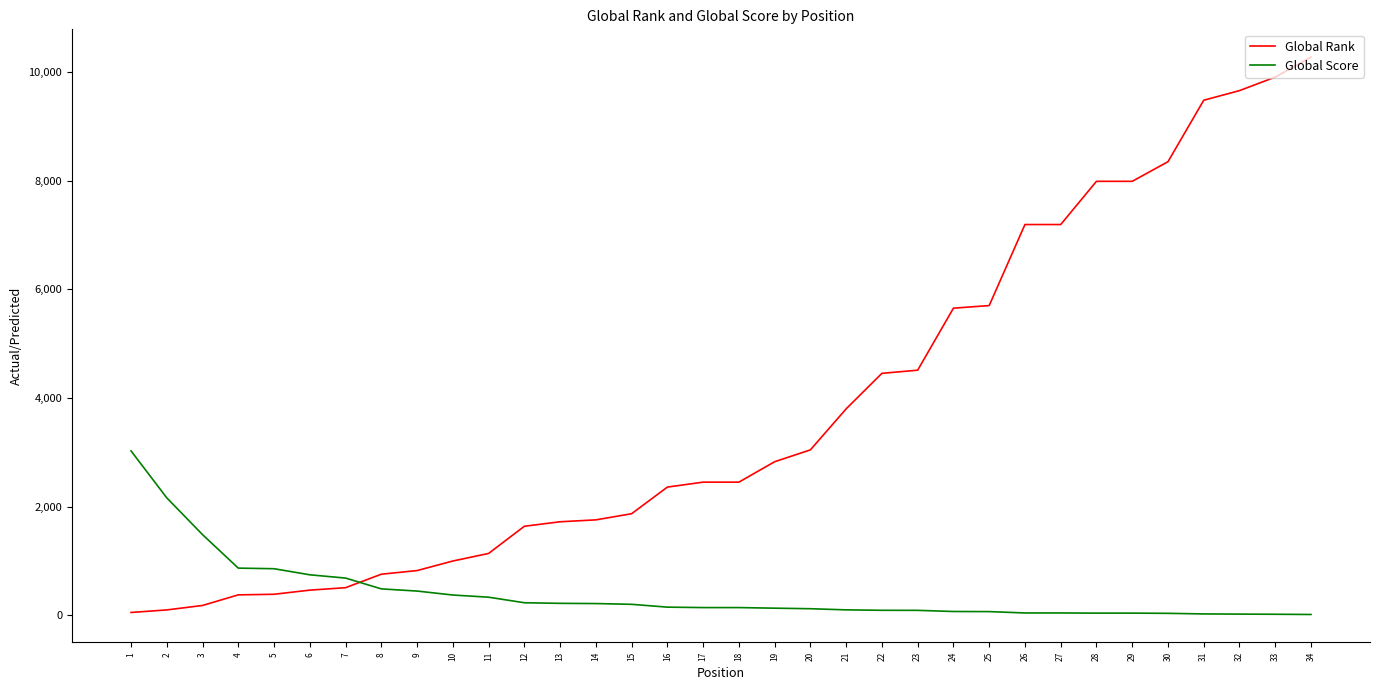

What is the difference between the maximum and minimum values in the Global Score series?

3010